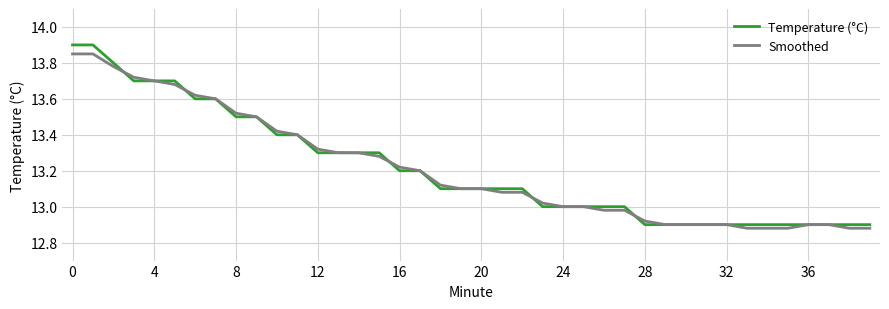

What is the greatest value displayed?

13.9